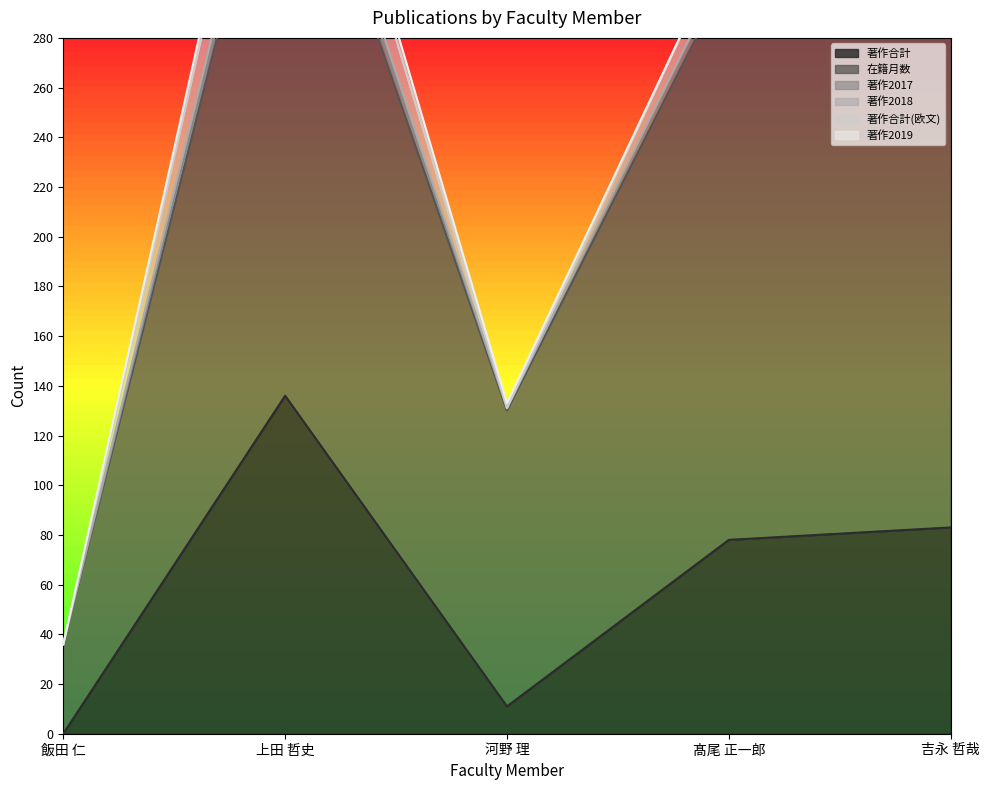

What is the label of the 3rd point from the right?

河野 理